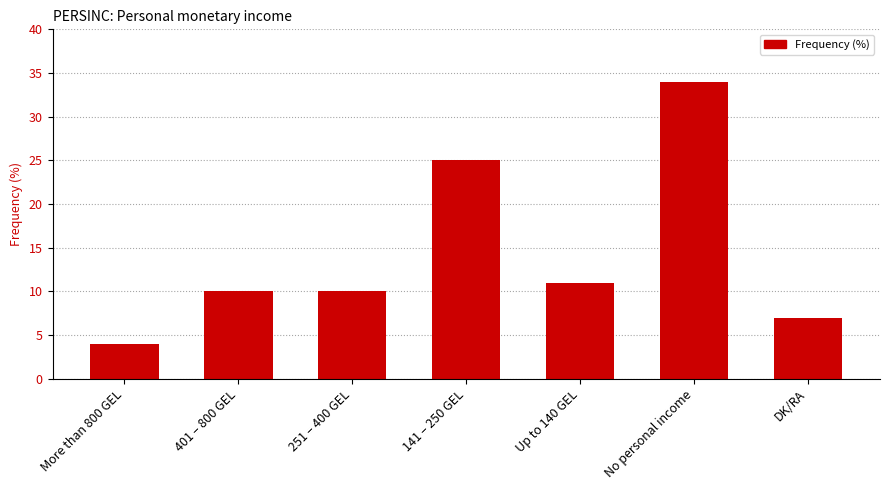

What is the change in value from Up to 140 GEL to No personal income?

+23